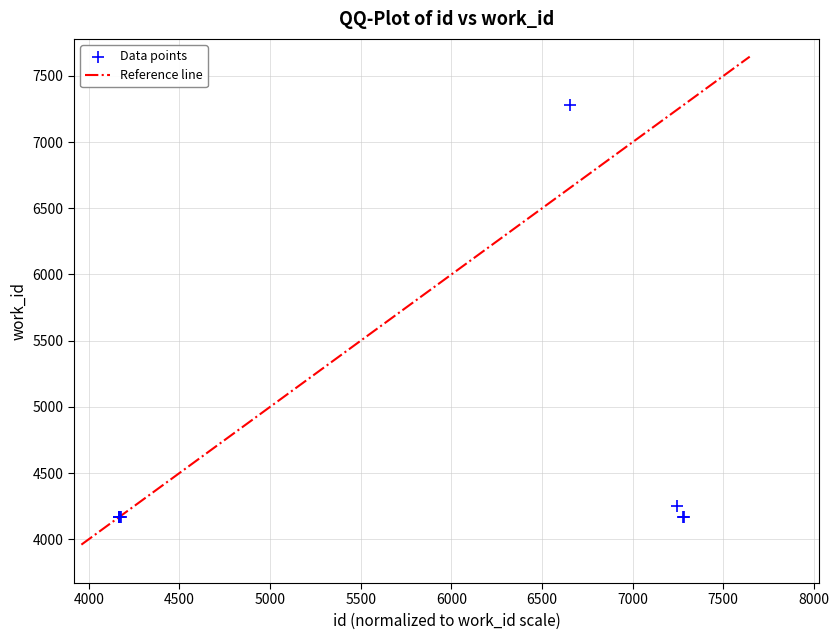

What Y value in the scatter plot is closest to 5724?

4253